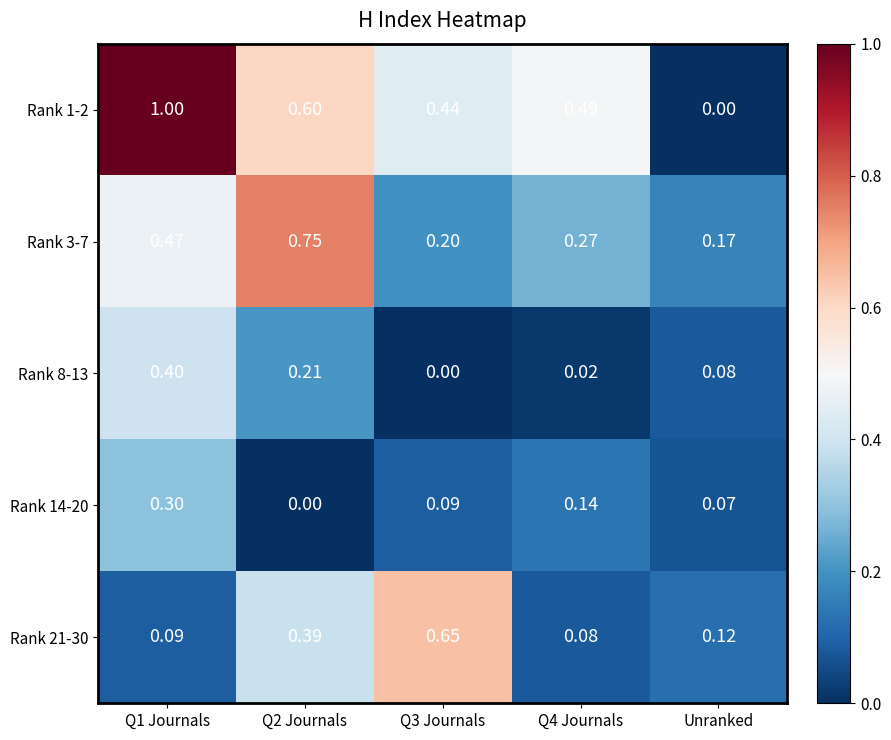

How many data points does each series have?

5